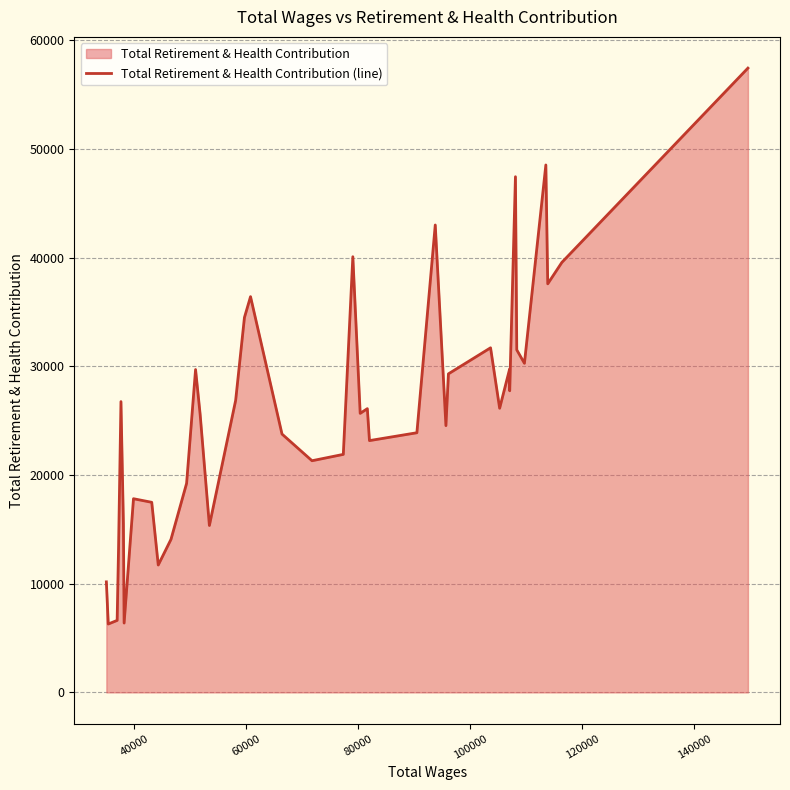

Reading left to right, transcribe all the data shown in this chart.

10169	6292	6625	13198	26751	15520	6380	17817	17487	11720	14078	19232	29700	25578	15354	26868	34488	36405	23766	21311	21896	40078	25668	26102	23163	23886	42997	24540	29304	31700	26139	29743	27744	47437	31510	30276	48519	37586	39557	57428